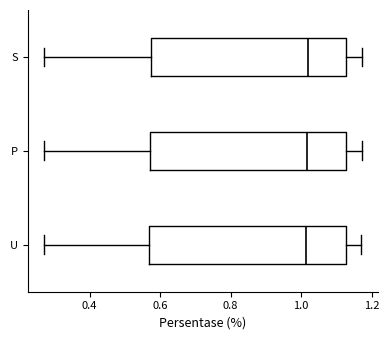

Reading bottom to top, transcribe this box plot: for each box, give where its median line is, the range the box spans, and where its two whiskers end, as read against the x-axis. The values are not printed on the chart, so give them approximately, as read against the axis.

U: median 1.02, box 0.56 to 1.12, whiskers 0.28 to 1.18
P: median 1.02, box 0.58 to 1.12, whiskers 0.28 to 1.18
S: median 1.02, box 0.58 to 1.12, whiskers 0.28 to 1.18